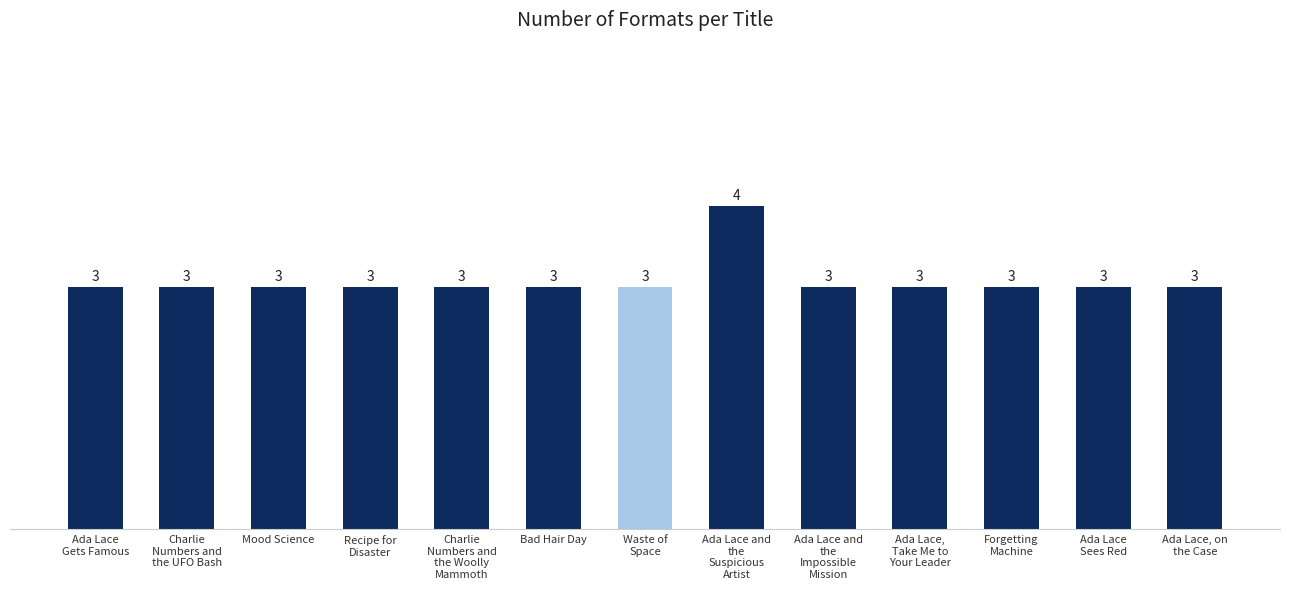

What is the sum of the values at Forgetting
Machine and Mood Science?

6